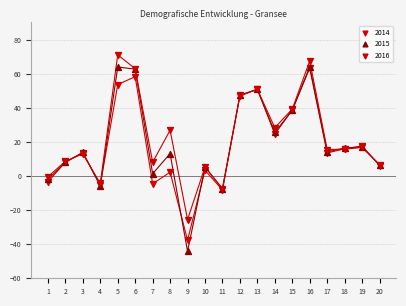

What are all the series names shown in the legend?

2014, 2015, 2016